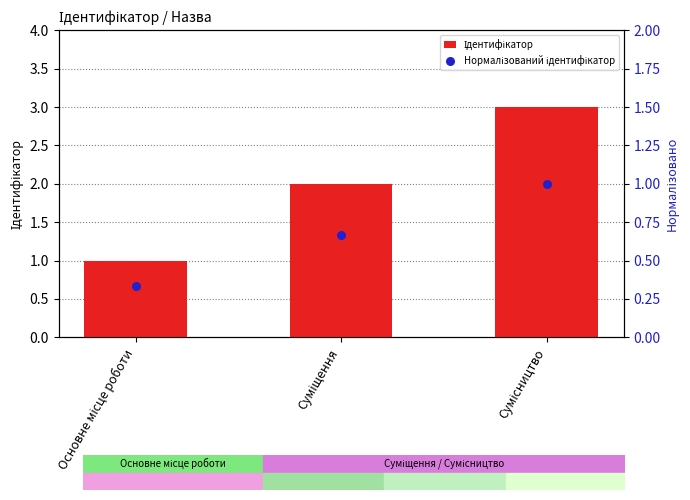

Which series contains the highest Y value?

Ідентифікатор